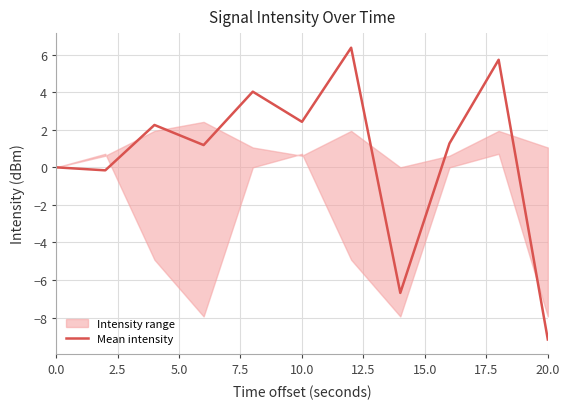

True or false: the data has more than 1 interior local peaks.

True